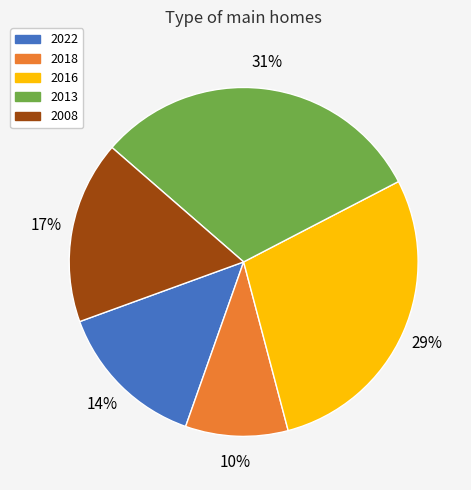

To the nearest percent, what is the average slice percentage?

20%